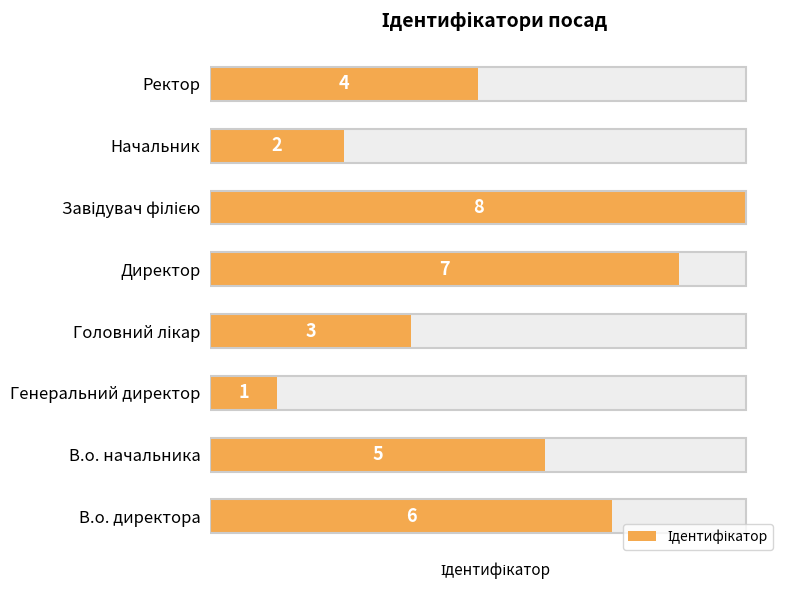

What is the difference between the second highest and minimum values?

6